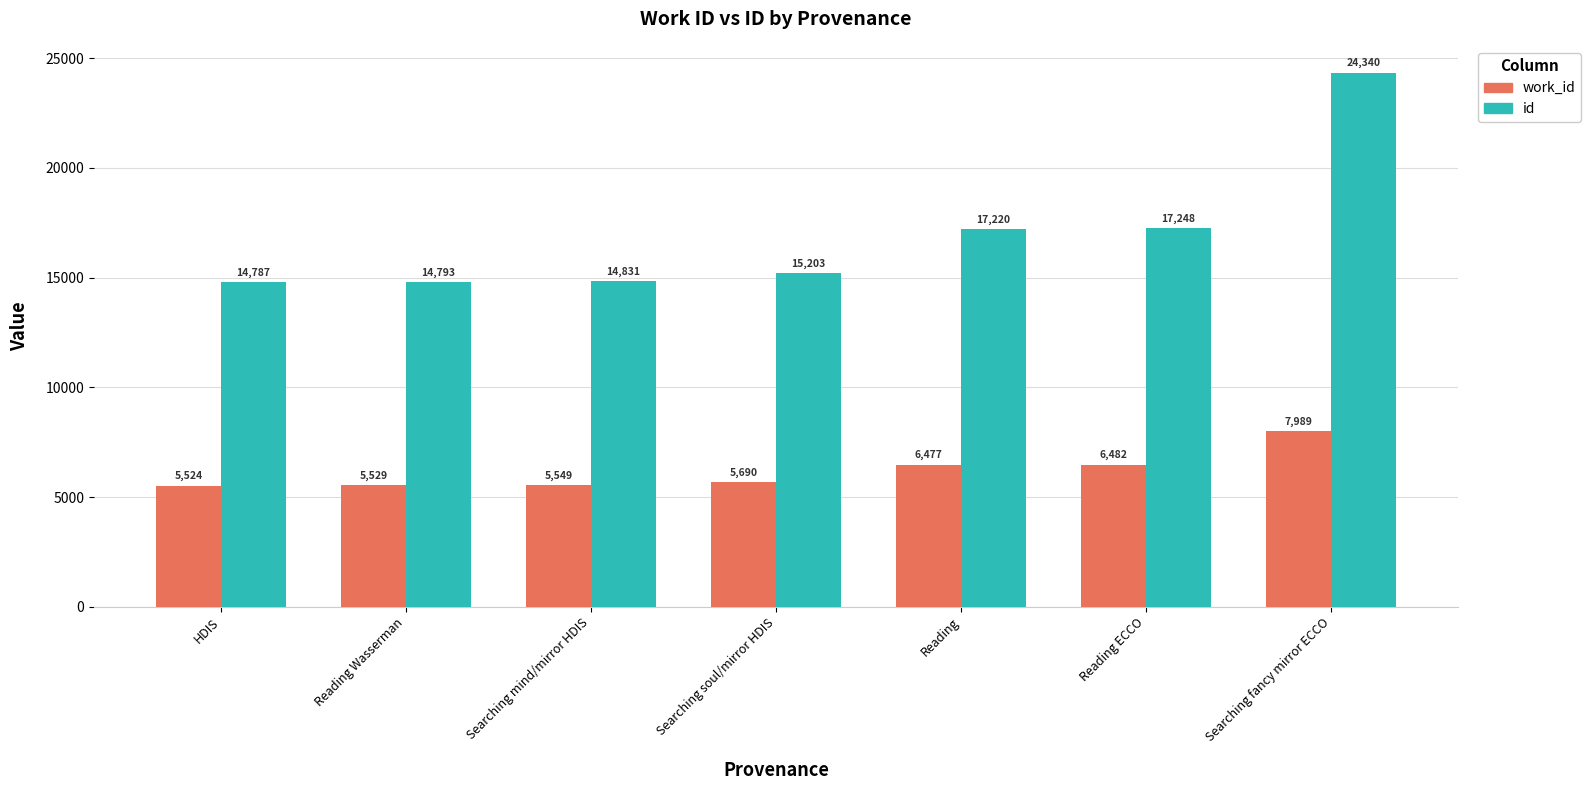

Does the chart contain any negative values?

No